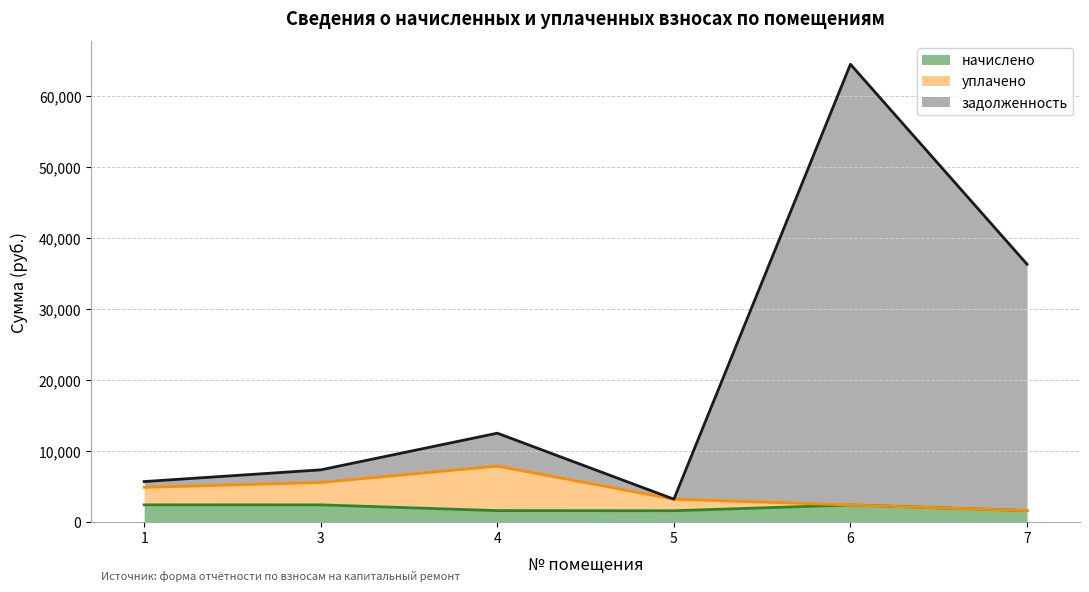

At which category does задолженность reach its first local peak?

4